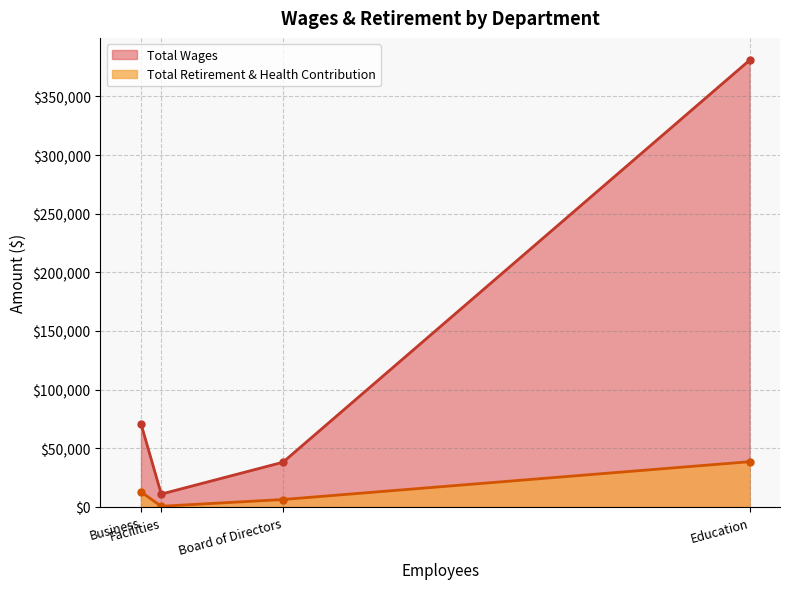

The Total Wages series shows 38028 at Board of Directors. True or false?

True